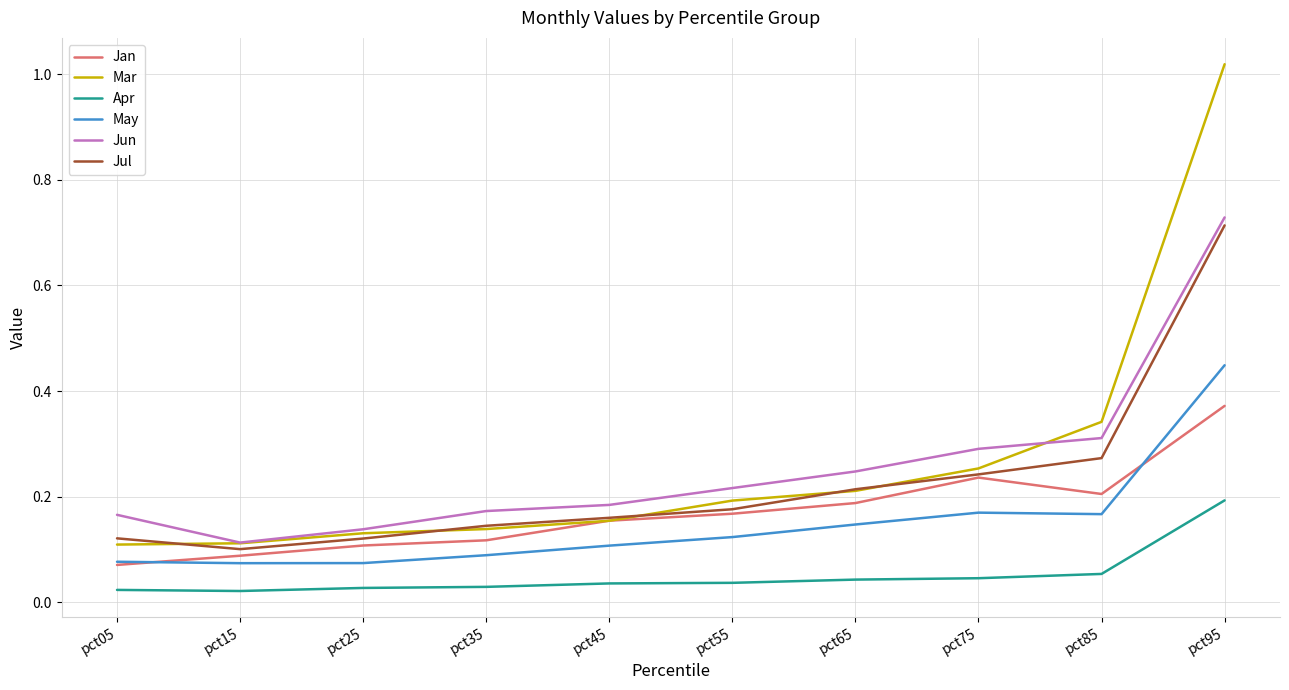

In Jun, how many points are lower than both neighbors (excluding endpoints)?

1